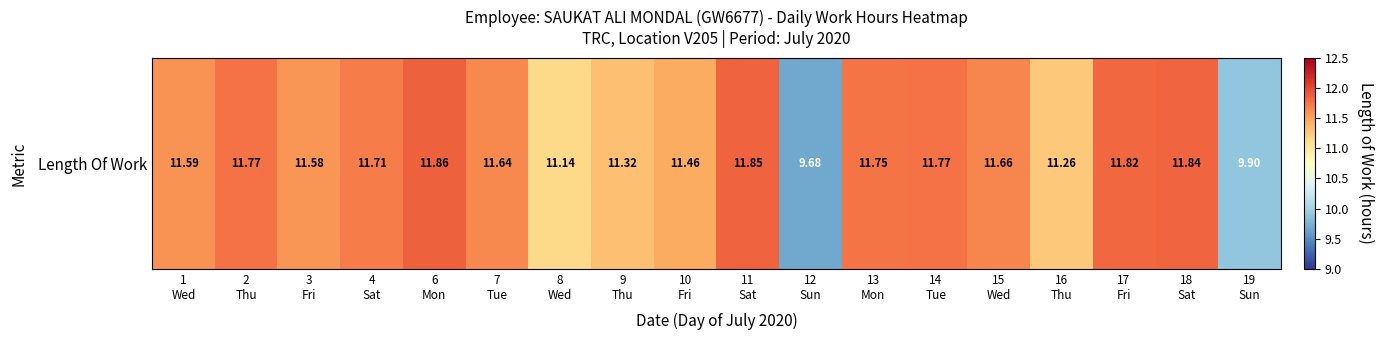

What is the smallest value displayed?

9.7